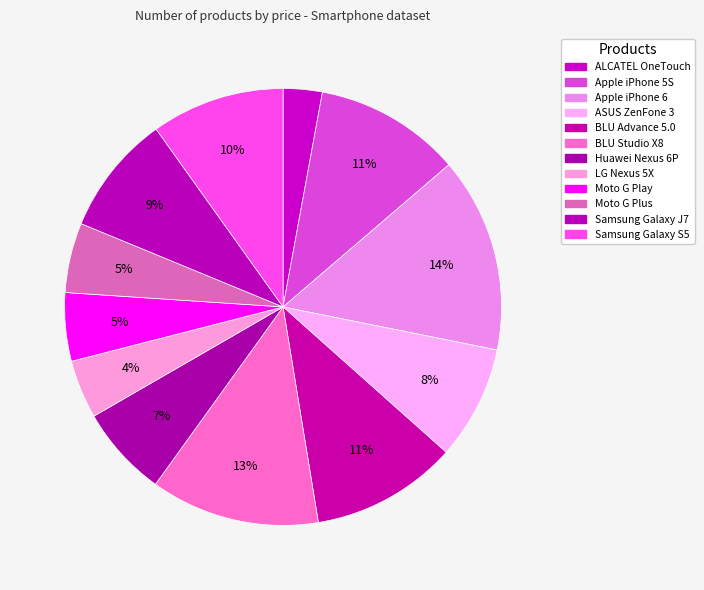

How many segments does this pie chart have?

12